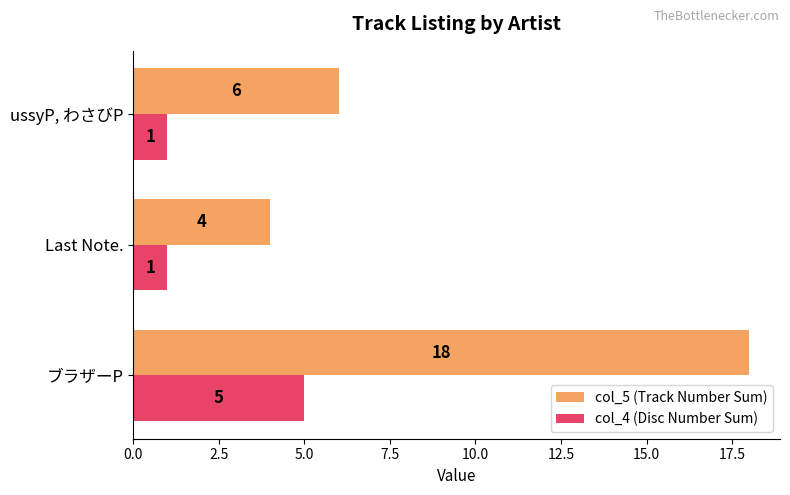

Count the col_5 (Track Number Sum) values in the range 4 to 18.

3